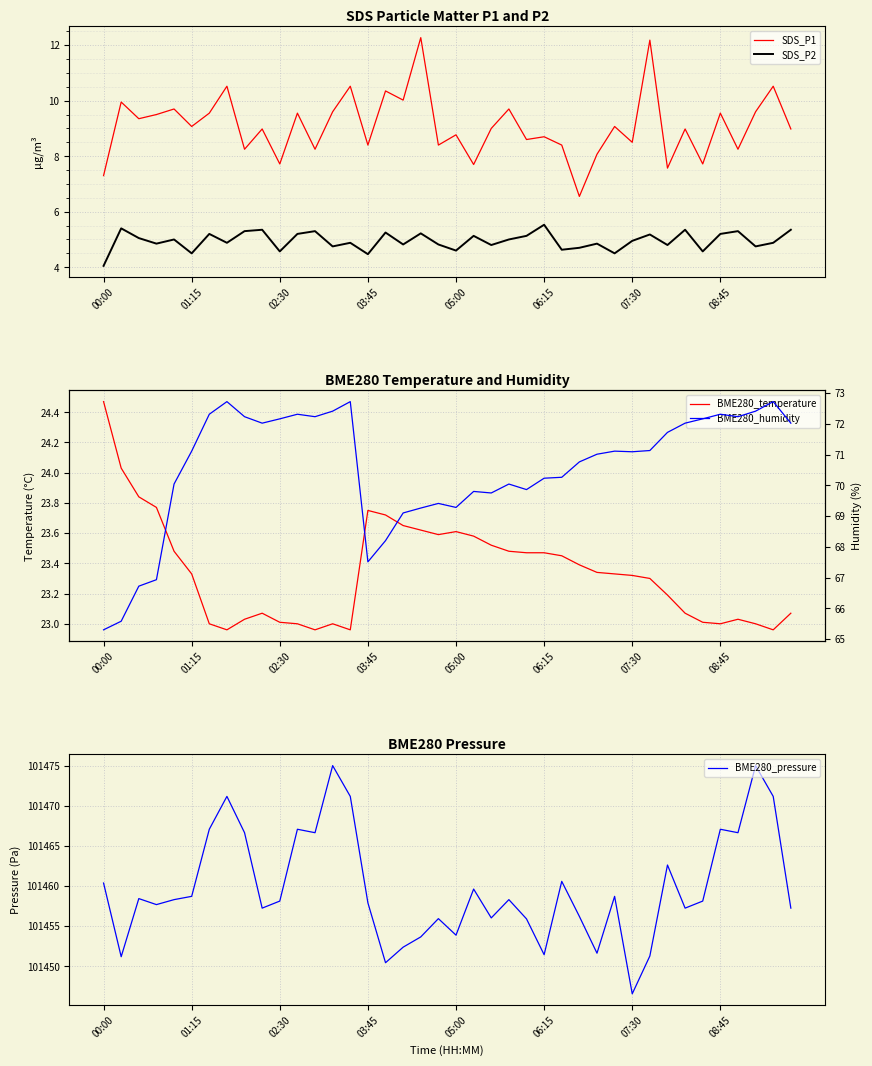

True or false: SDS_P1 and SDS_P2 cross at least once.

False